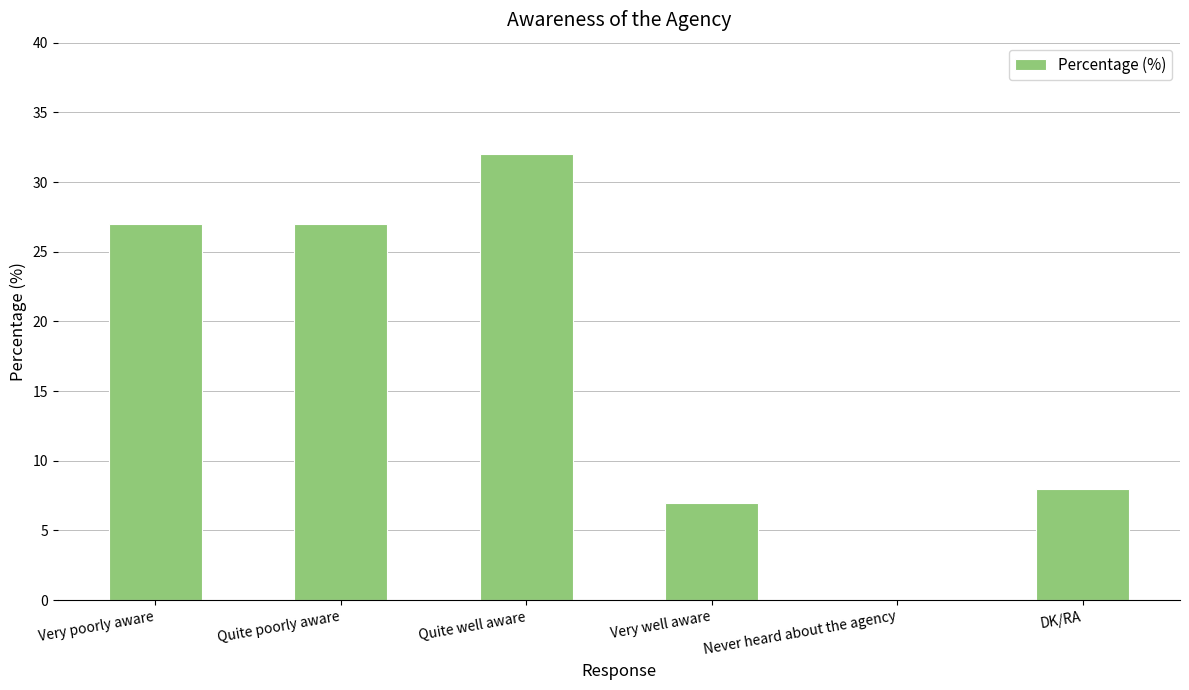

At which label is the value closest to 16?

DK/RA